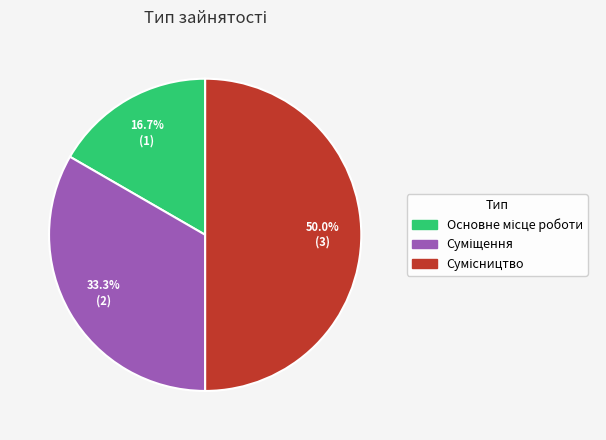

How many slices are in this pie chart?

3